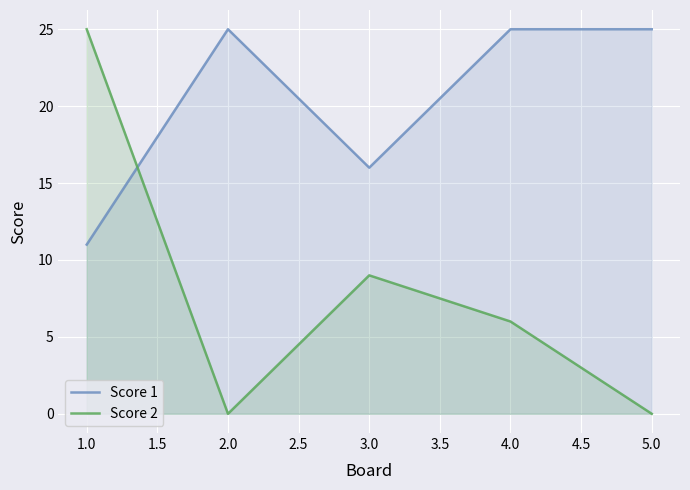

True or false: Score 2 and Score 1 cross at least once.

True